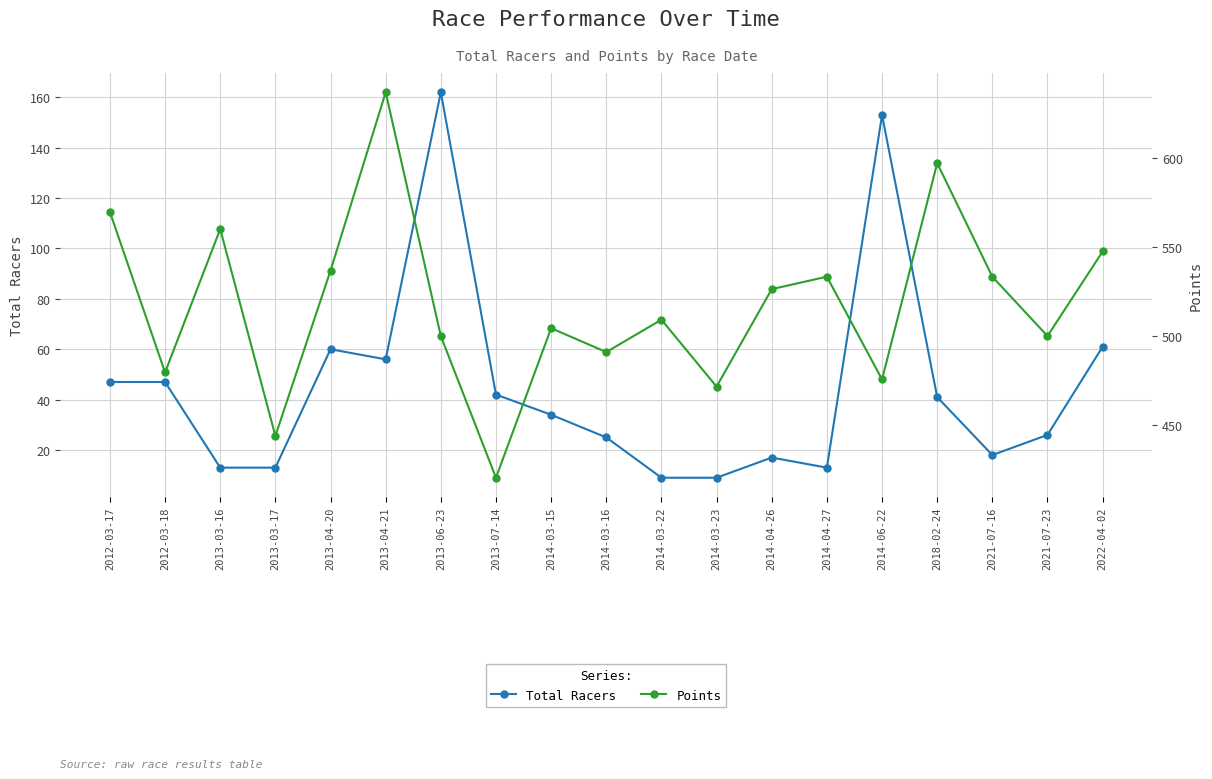

What are all the series names shown in the legend?

Total Racers, Points